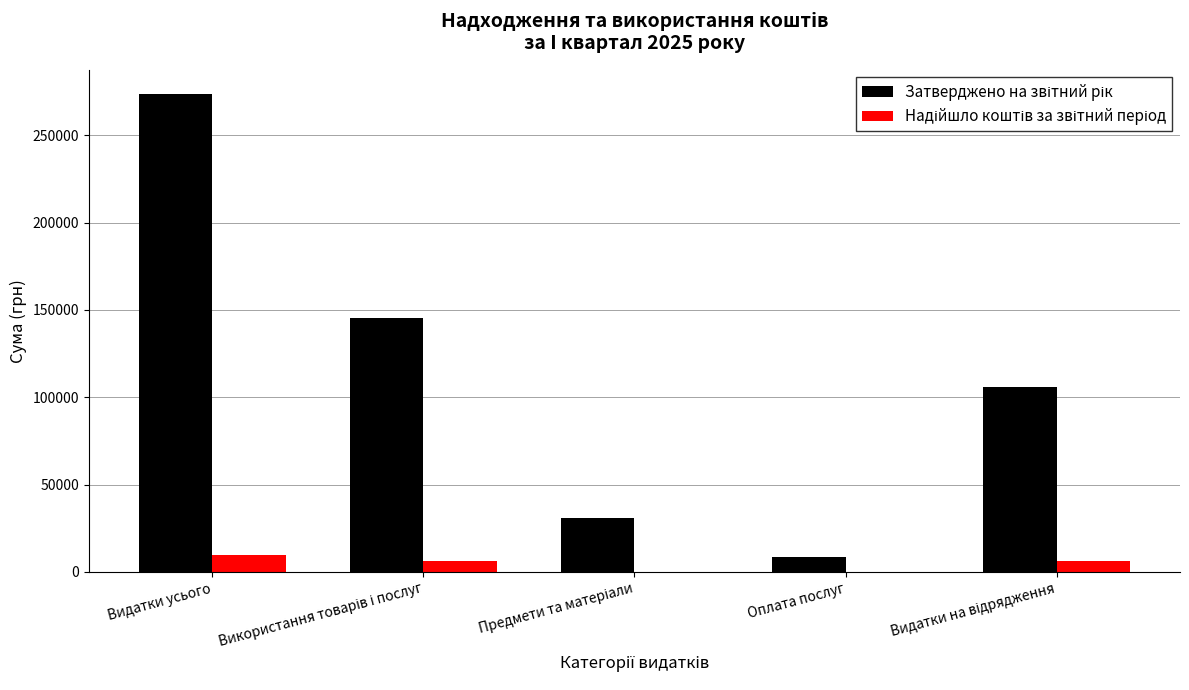

Which label corresponds to the largest value in the chart?

Видатки усього